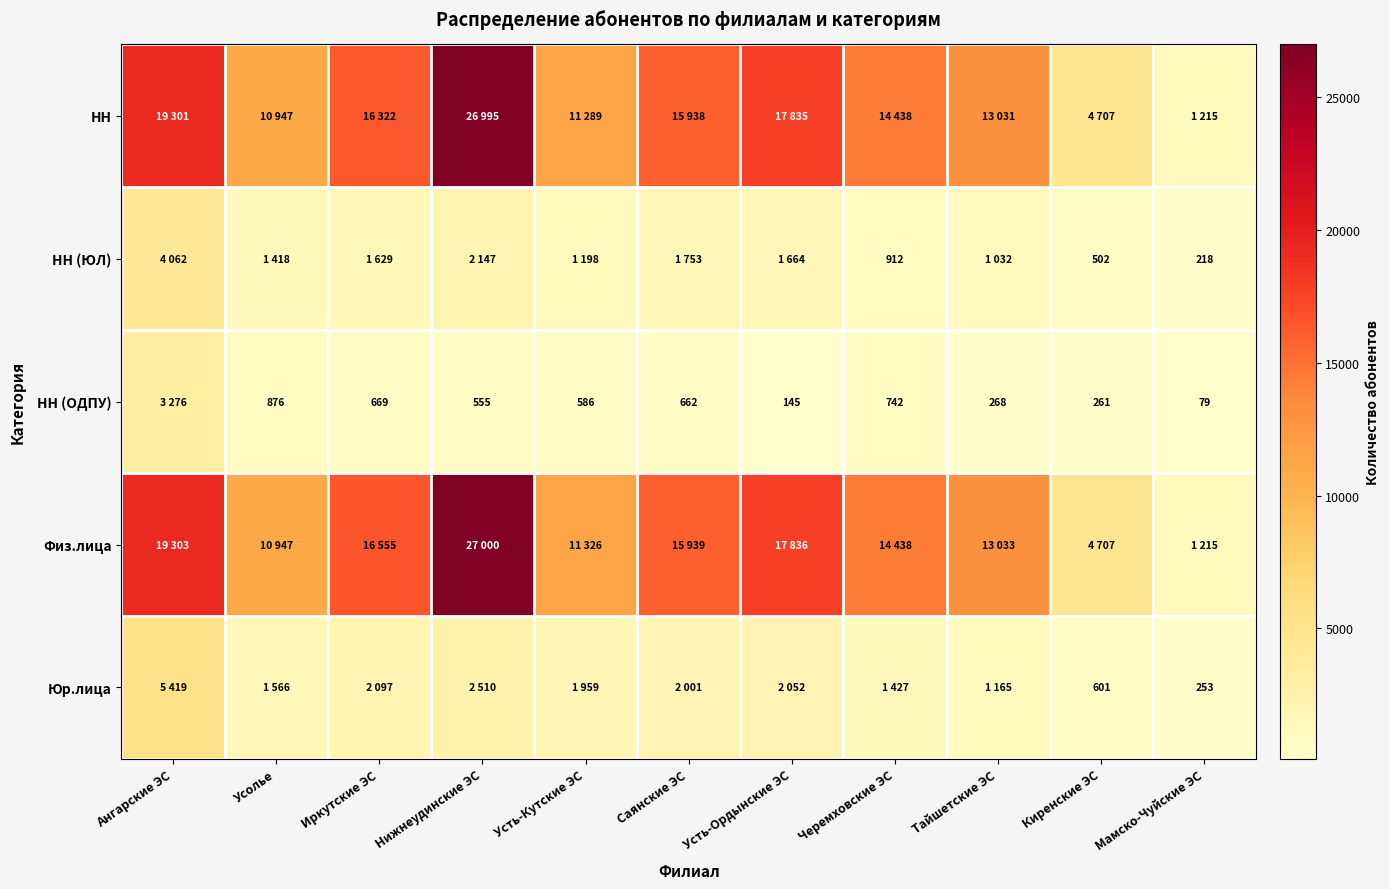

True or false: НН (ОДПУ) has a value of 880 at Усть-Кутские ЭС.

False